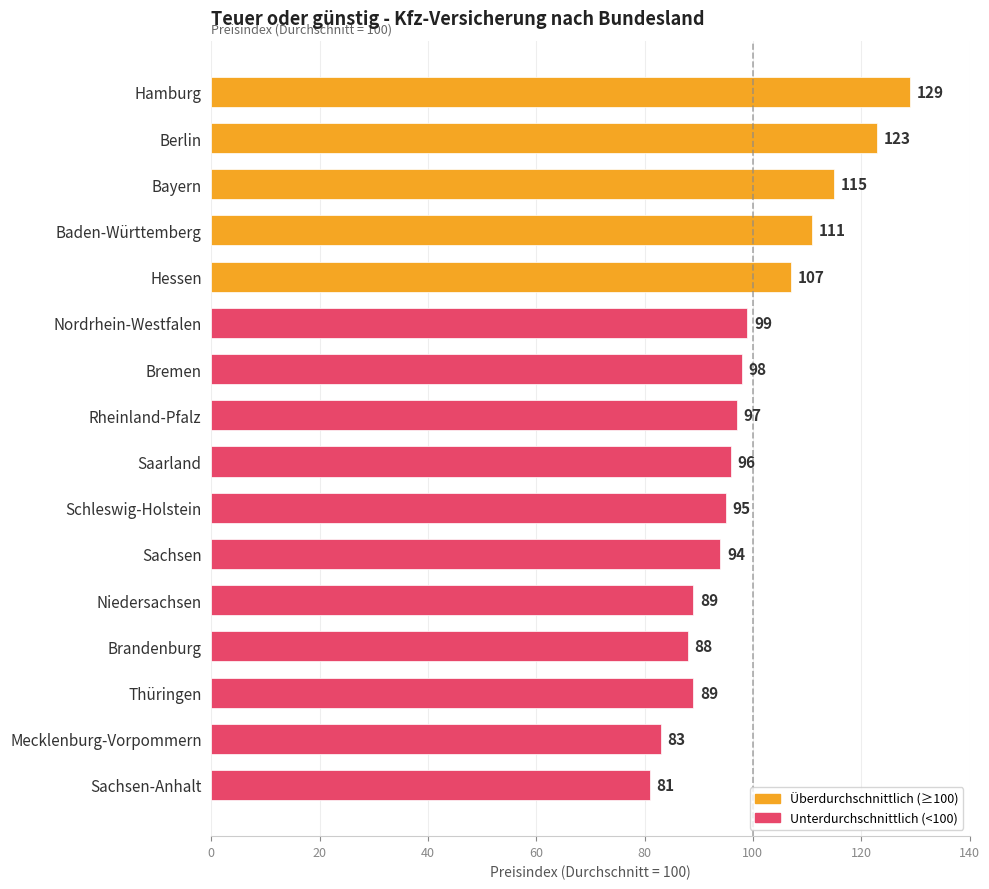

Between Nordrhein-Westfalen and Saarland, which is larger?

Nordrhein-Westfalen